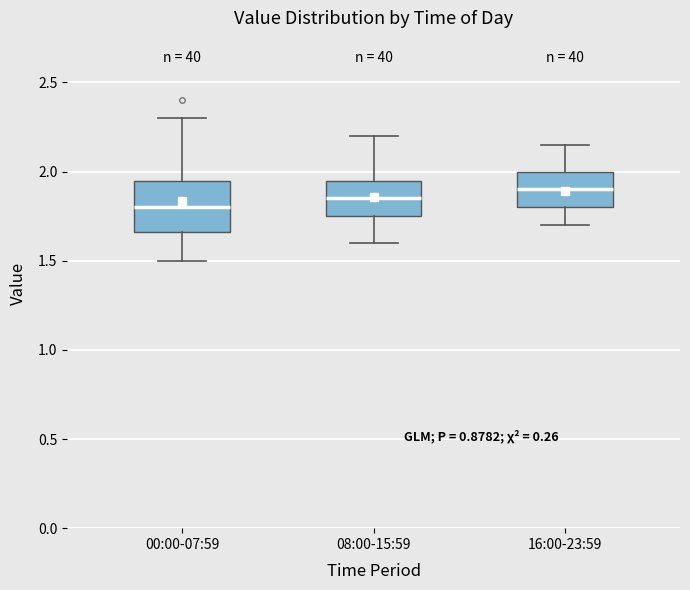

Reading left to right, transcribe this box plot: for each box, give where its median line is, the range the box spans, and where its two whiskers end, as read against the y-axis. The values are not printed on the chart, so give them approximately, as read against the axis.

00:00-07:59: median 1.80, box 1.65 to 1.95, whiskers 1.50 to 2.30
08:00-15:59: median 1.85, box 1.75 to 1.95, whiskers 1.60 to 2.20
16:00-23:59: median 1.90, box 1.80 to 2.00, whiskers 1.70 to 2.15